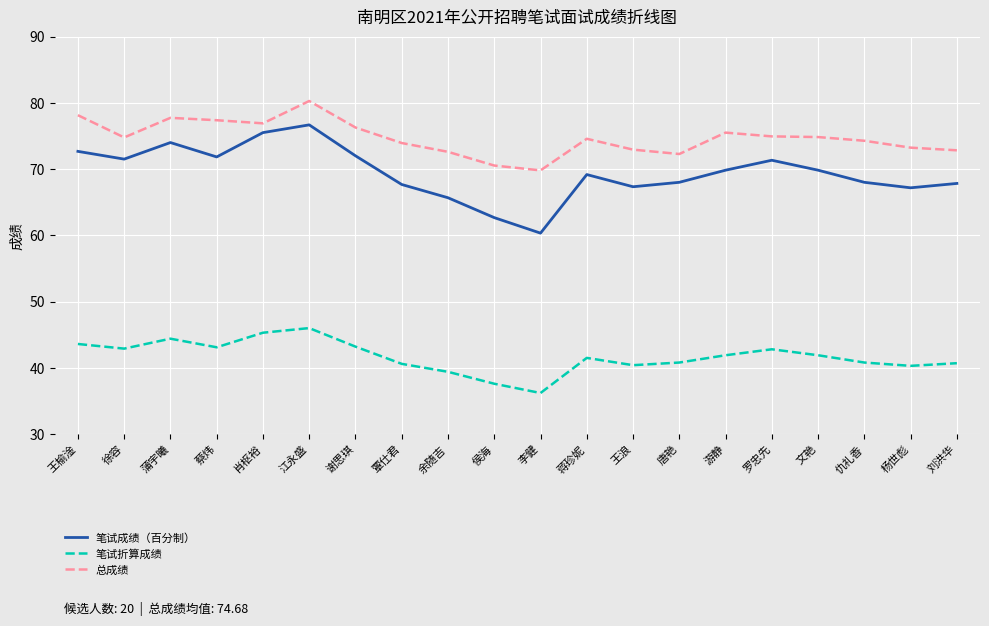

Count the number of data series in this chart.

3